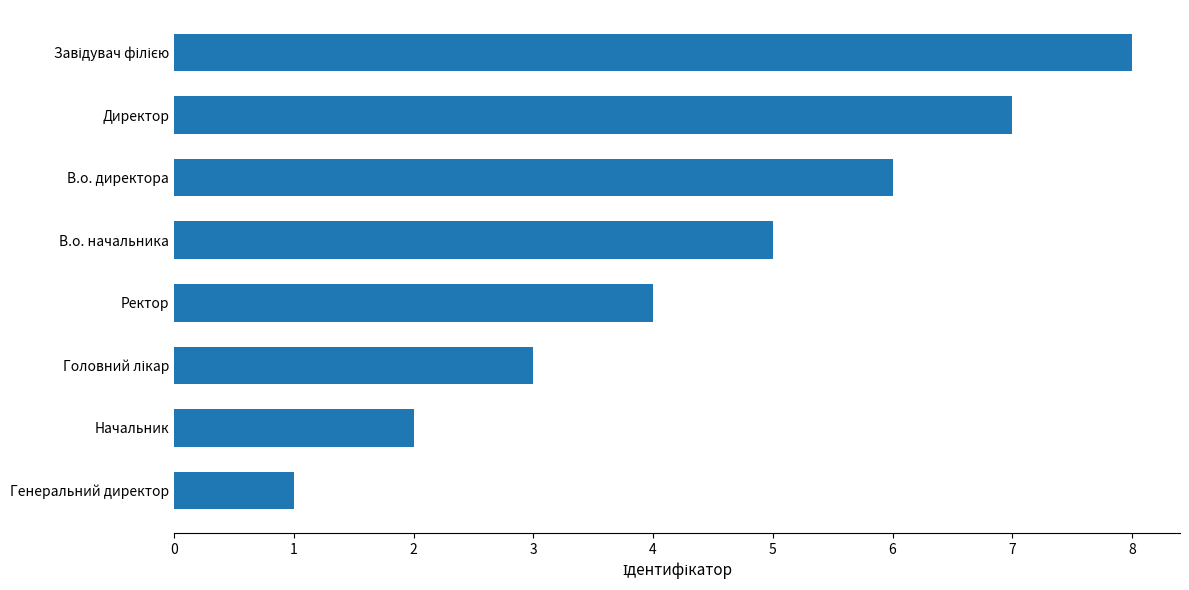

True or false: the data shows 1 at Генеральний директор.

True